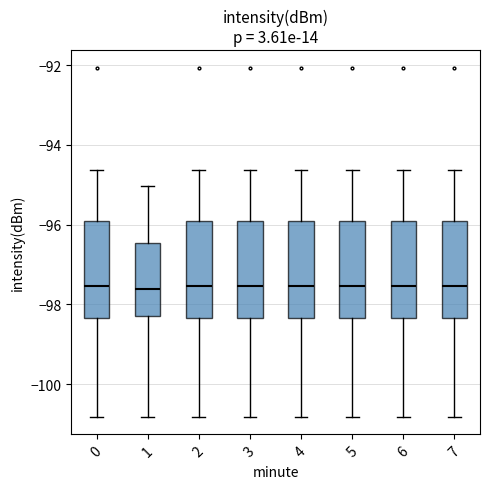

Reading left to right, read every box against the y-axis: the position of its median line, the range the box covers, and the ends of its whiskers. The values are not printed on the chart, so give them approximately, as read against the axis.

0: median -97.6, box -98.4 to -95.8, whiskers -100.8 to -94.6
1: median -97.6, box -98.2 to -96.4, whiskers -100.8 to -95.0
2: median -97.6, box -98.4 to -95.8, whiskers -100.8 to -94.6
3: median -97.6, box -98.4 to -95.8, whiskers -100.8 to -94.6
4: median -97.6, box -98.4 to -95.8, whiskers -100.8 to -94.6
5: median -97.6, box -98.4 to -95.8, whiskers -100.8 to -94.6
6: median -97.6, box -98.4 to -95.8, whiskers -100.8 to -94.6
7: median -97.6, box -98.4 to -95.8, whiskers -100.8 to -94.6